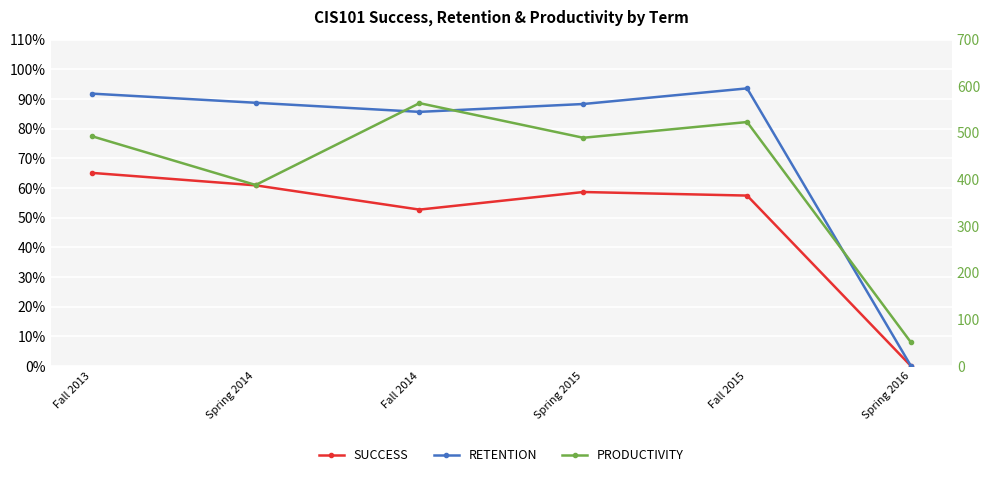

True or false: PRODUCTIVITY has a value of 324.1 at Fall 2015.

False